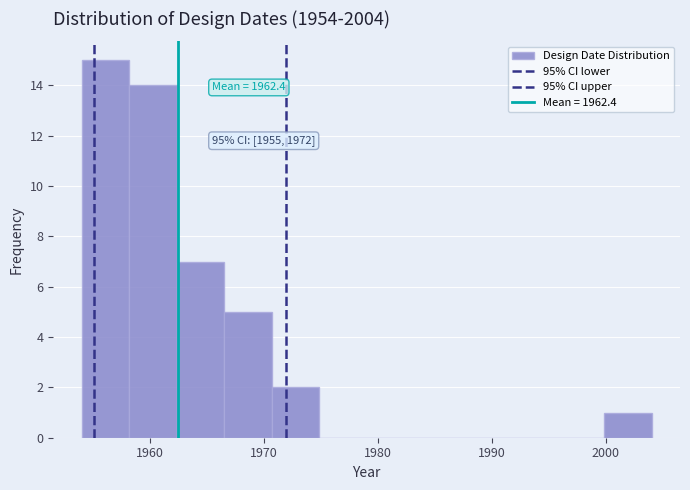

Which range on the x-axis has the tallest bar?

1954 to 1958